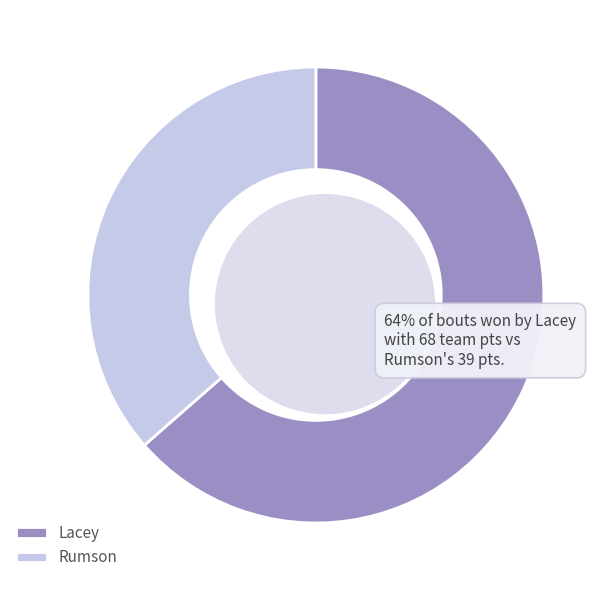

To the nearest percent, what portion does Lacey represent?

64%